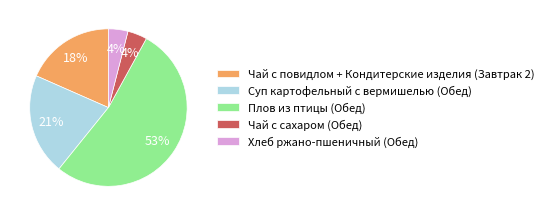

What percentage is the Суп картофельный с вермишелью (Обед) slice, to the nearest percent?

21%